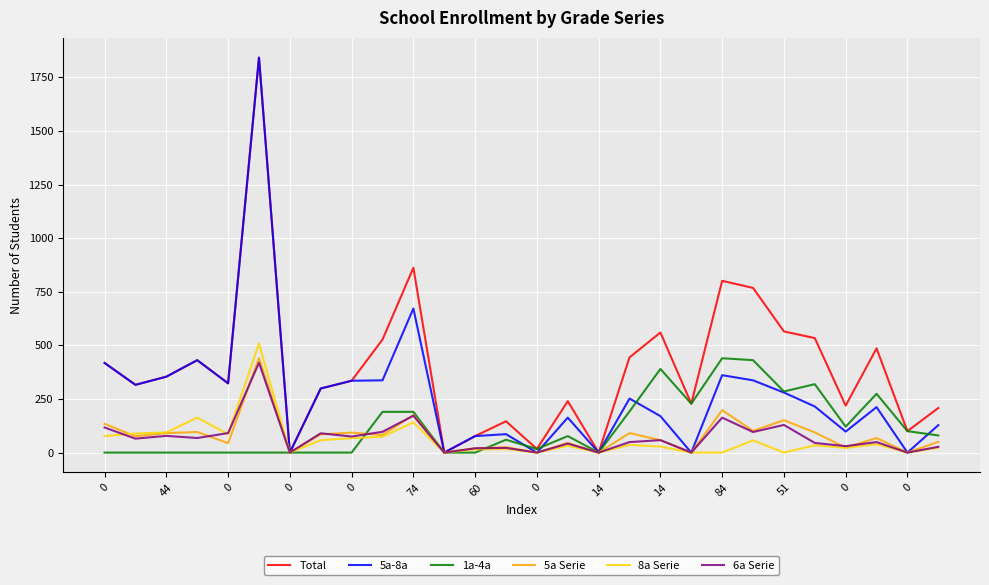

Which series has the largest total across all categories?

Total